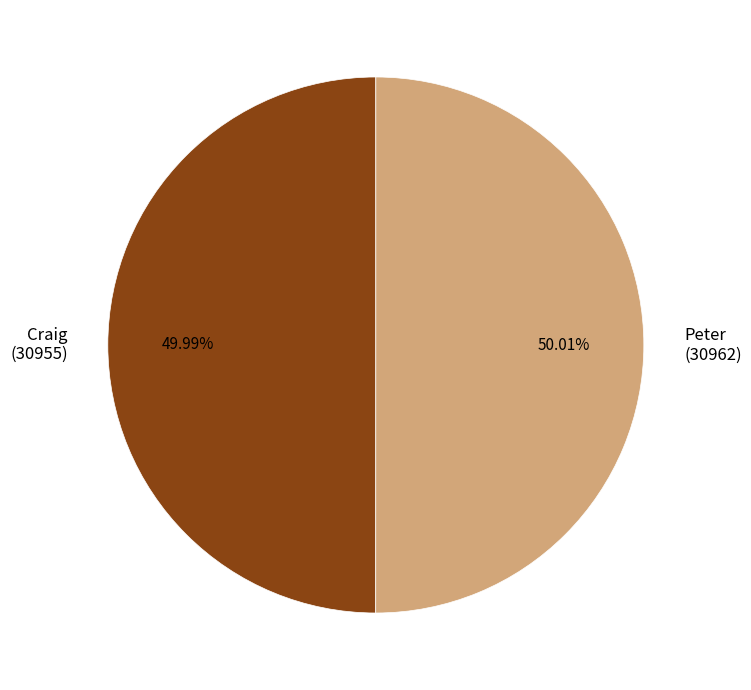

Do Peter (30962) and Craig (30955) together represent more than half of the pie?

Yes